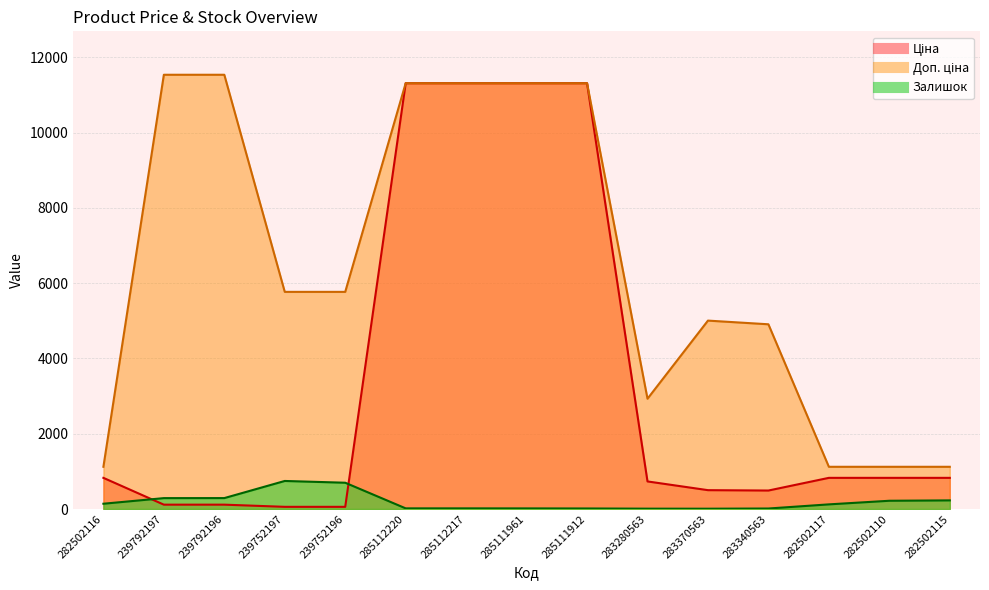

What is the difference between the maximum and second lowest values in the Залишок series?

736.0